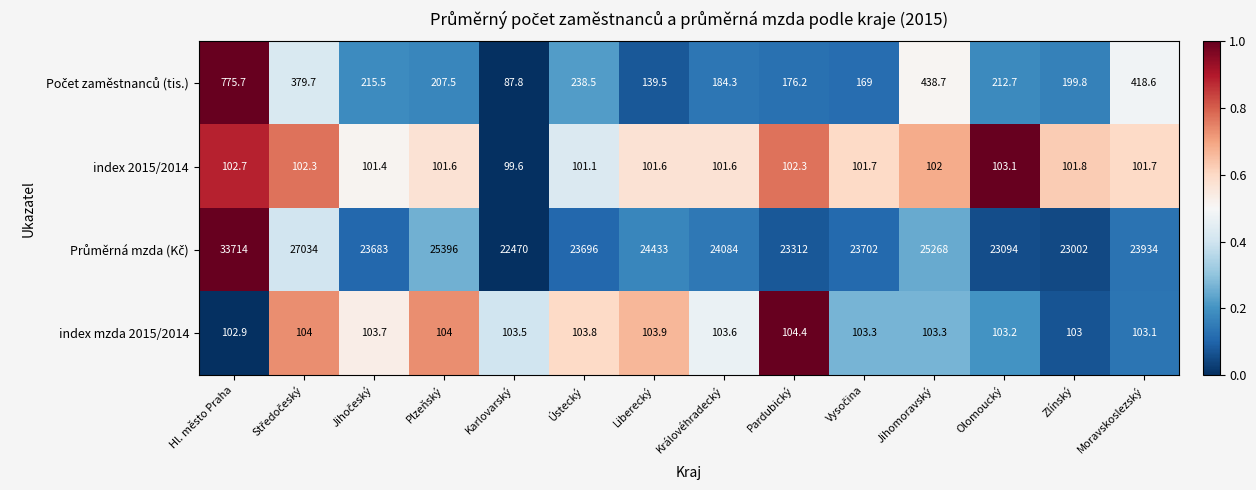

What is the spread (max minus min) of values at Moravskoslezský?

23832.3